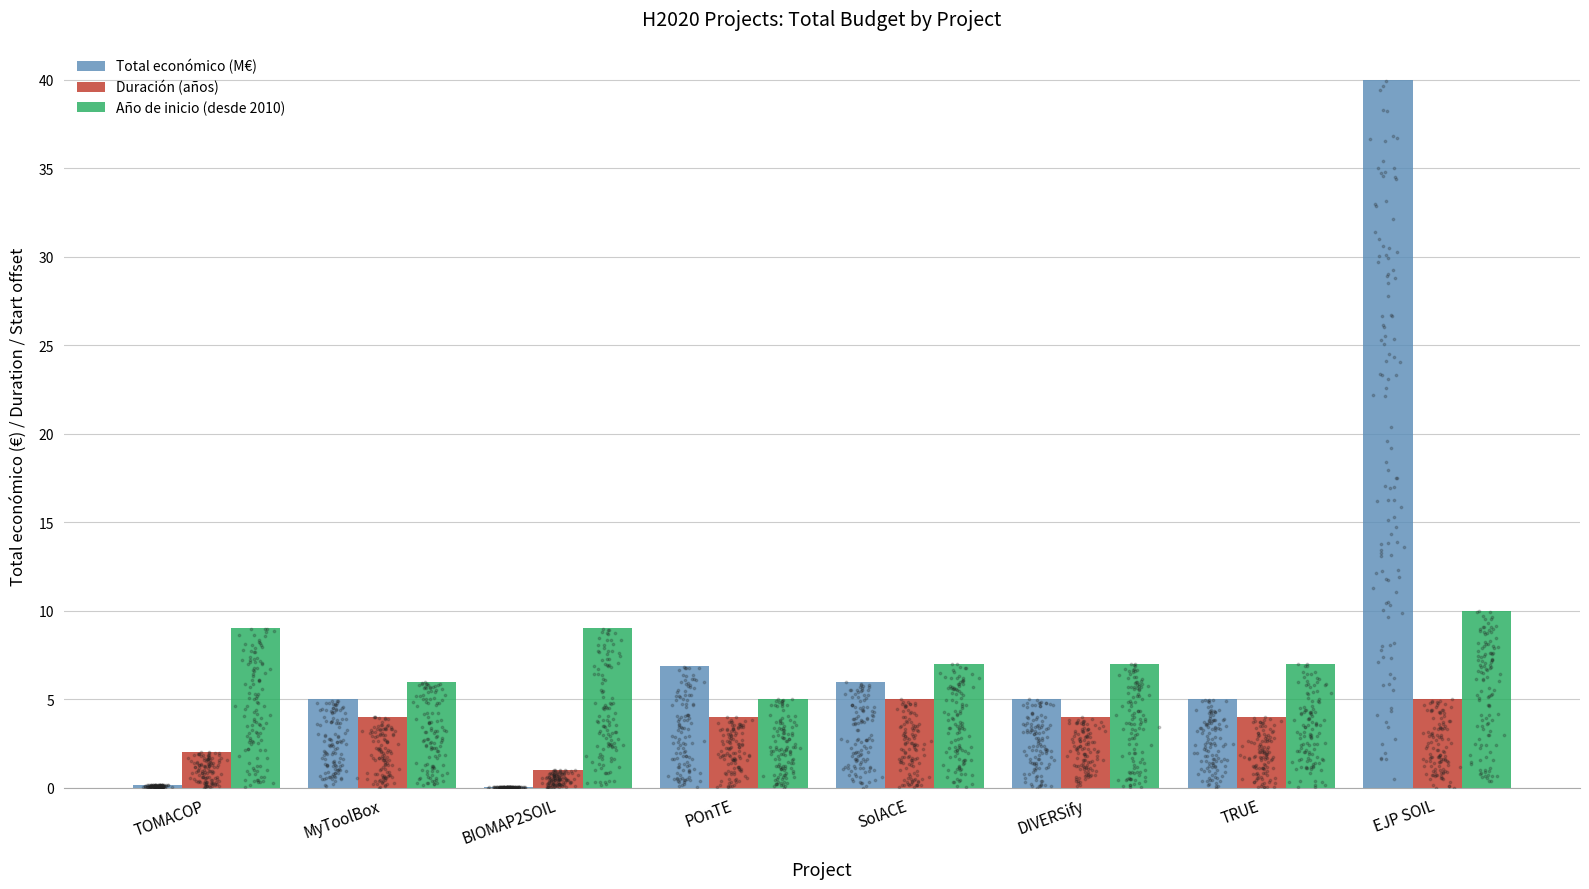

Which series contains the lowest Y value?

Total económico (M€)